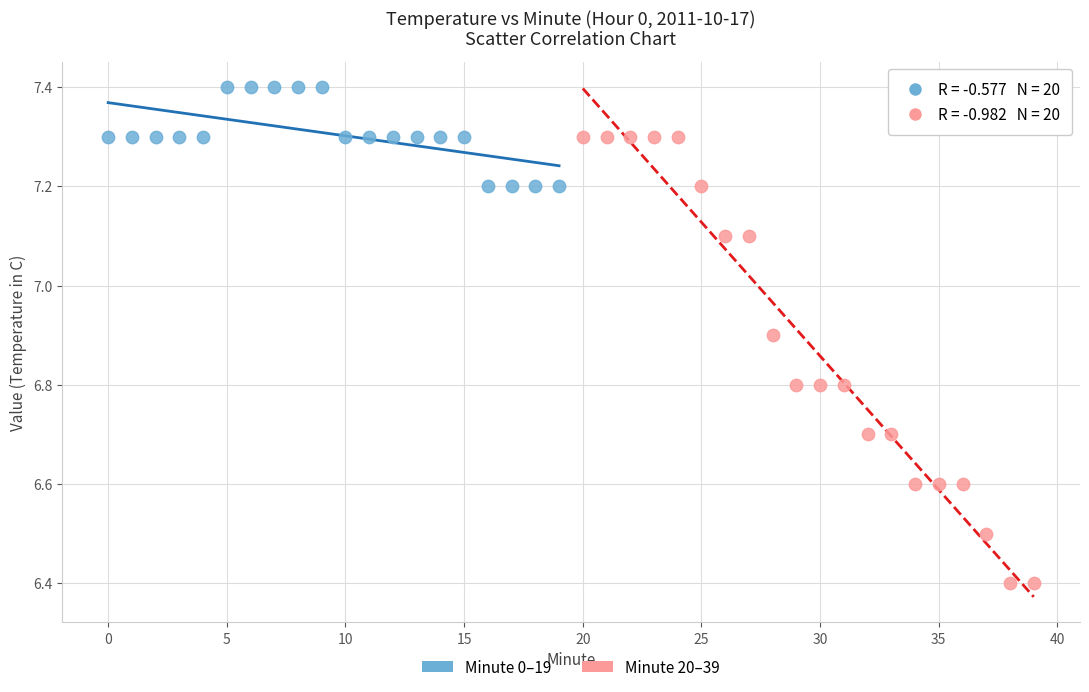

What are all the series names shown in the legend?

Minute 0–19, Minute 20–39